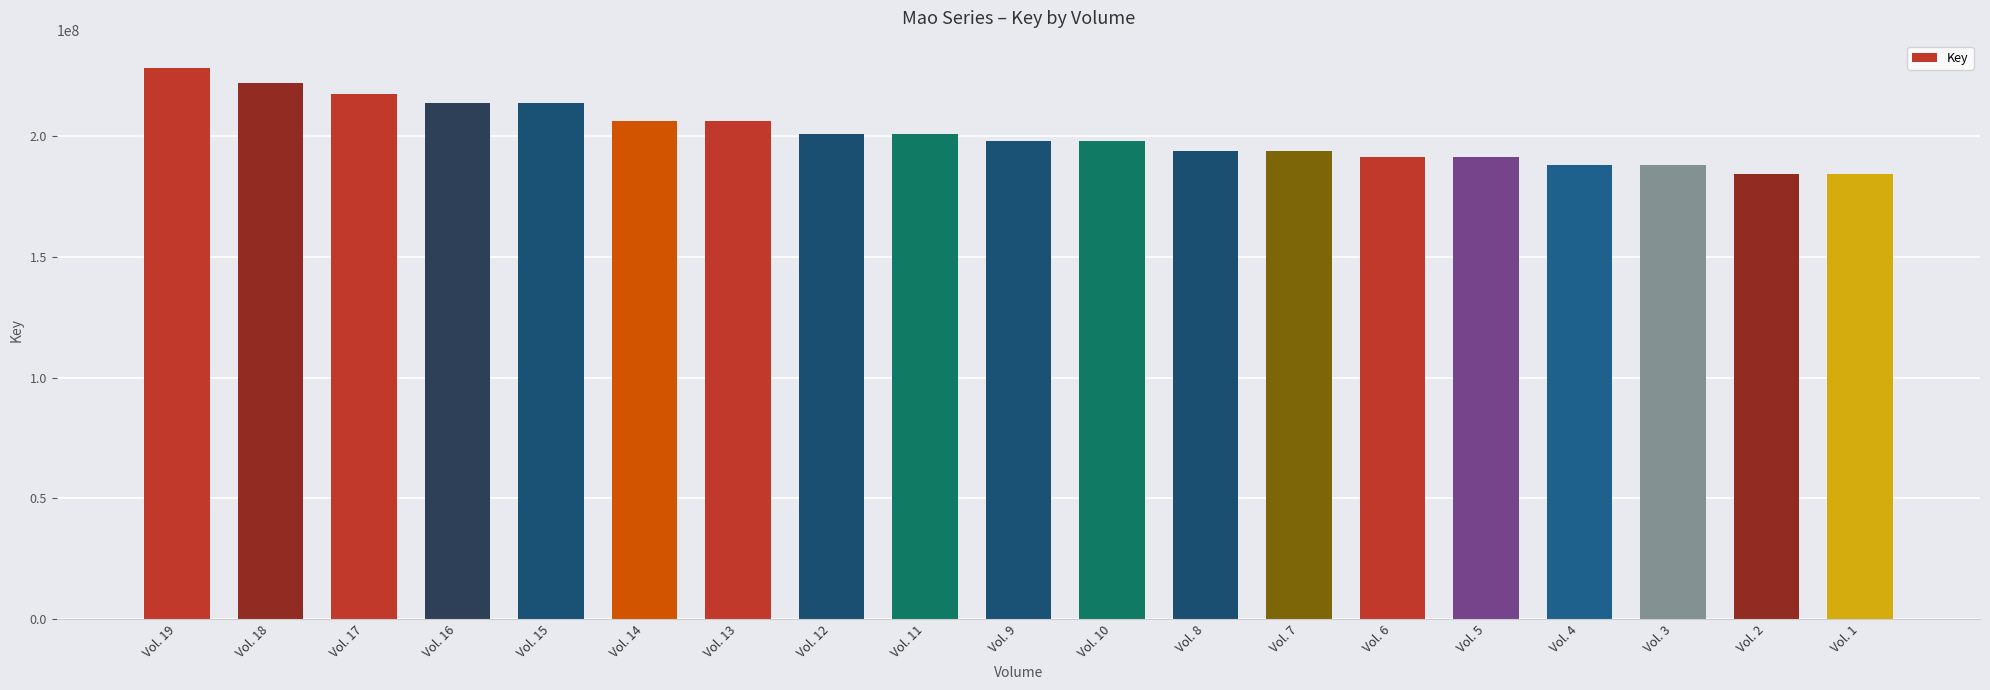

True or false: the data shows 58056971 at Vol. 2.

False